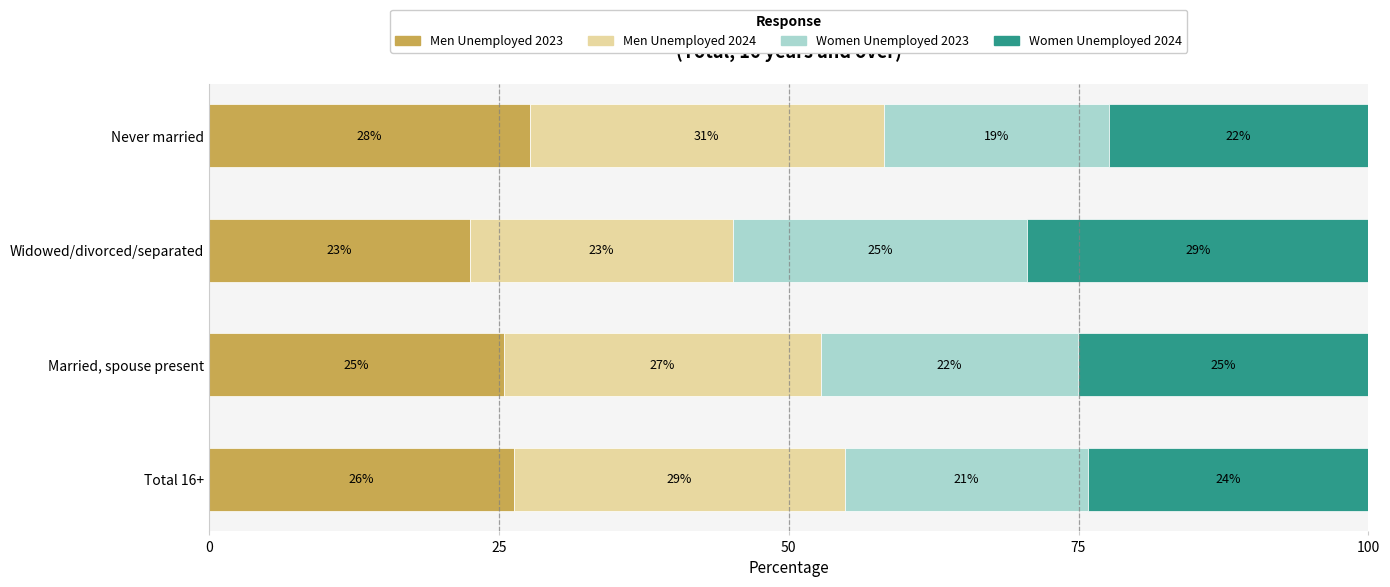

What are all the series names shown in the legend?

Men Unemployed 2023, Men Unemployed 2024, Women Unemployed 2023, Women Unemployed 2024